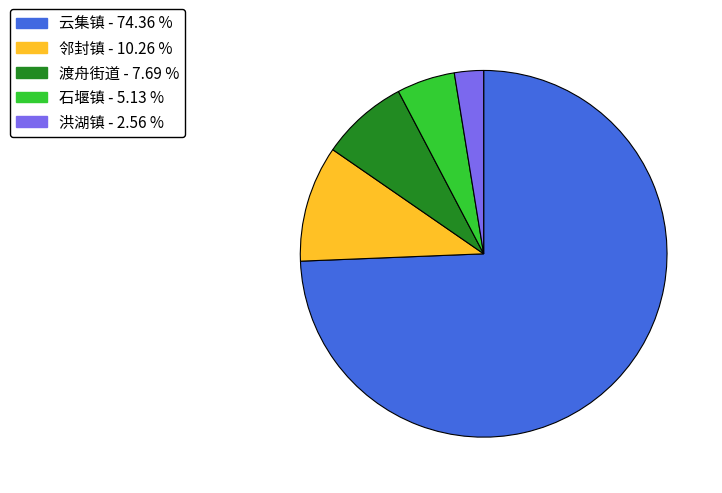

Does any single category account for the majority?

Yes